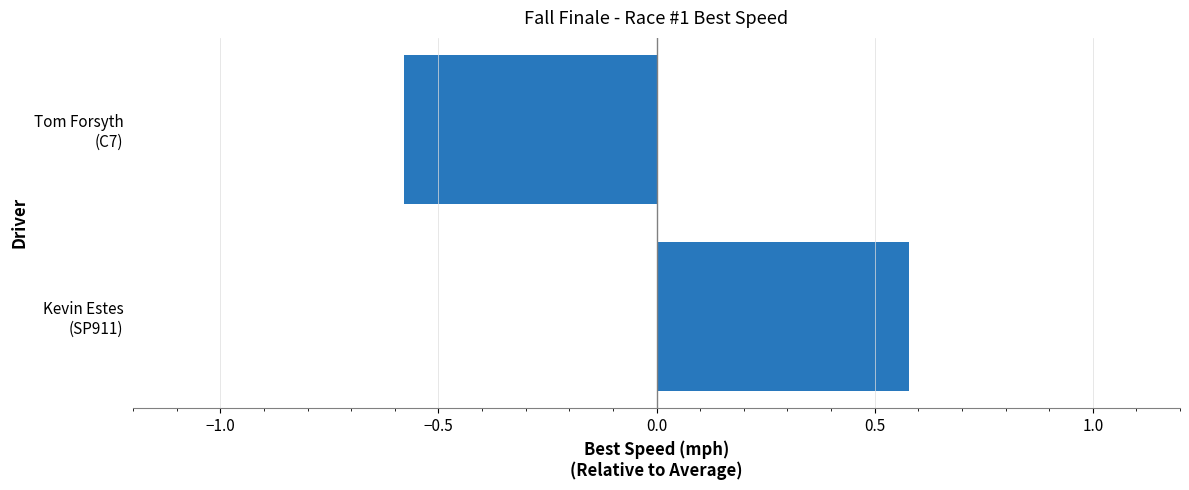

How many bars are there in total?

2